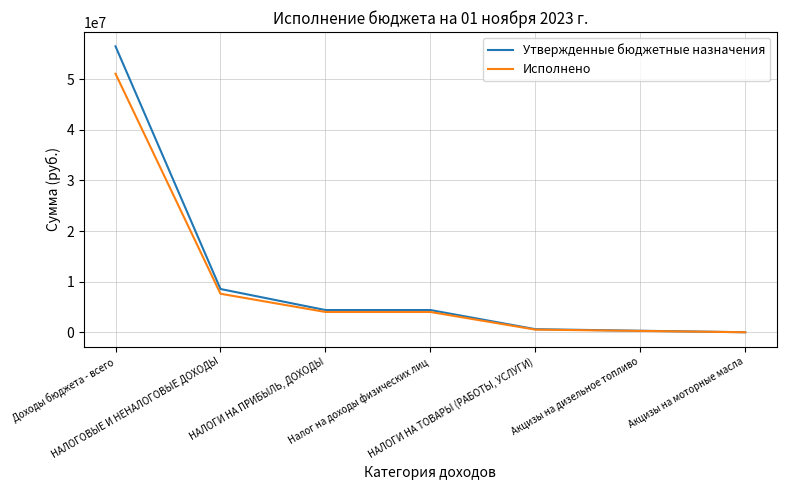

At which category is the sum across all series the highest?

Доходы бюджета - всего